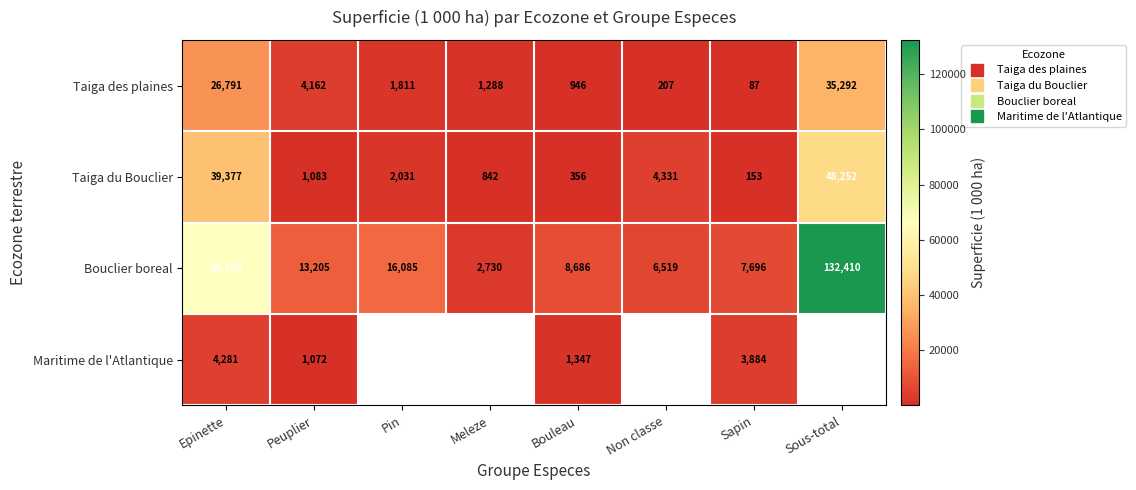

At how many categories does at least one series exceed 55550?

2